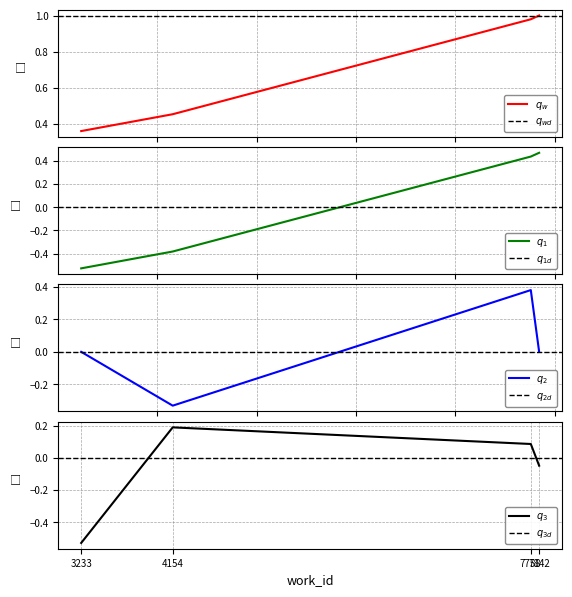

What is the ratio of the value at 3233 to the value at 7842?

0.4